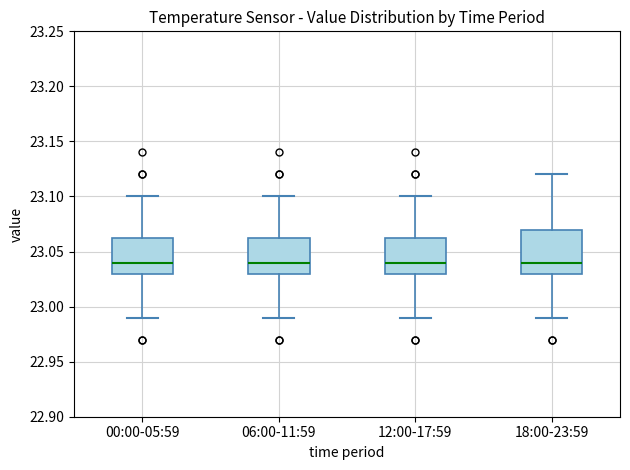

Where does the upper whisker of the box for 00:00-05:59 end on the y-axis? The values are not printed on the chart, so give them approximately, as read against the axis.

23.100